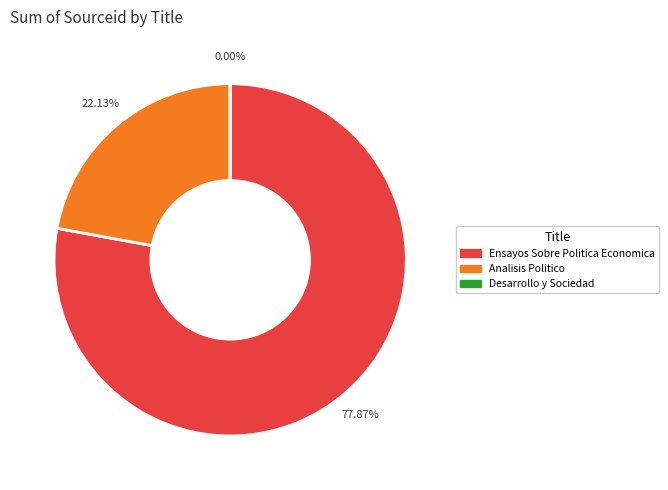

Approximately how many times larger is the value at Analisis Politico compared to Ensayos Sobre Politica Economica?

0.3